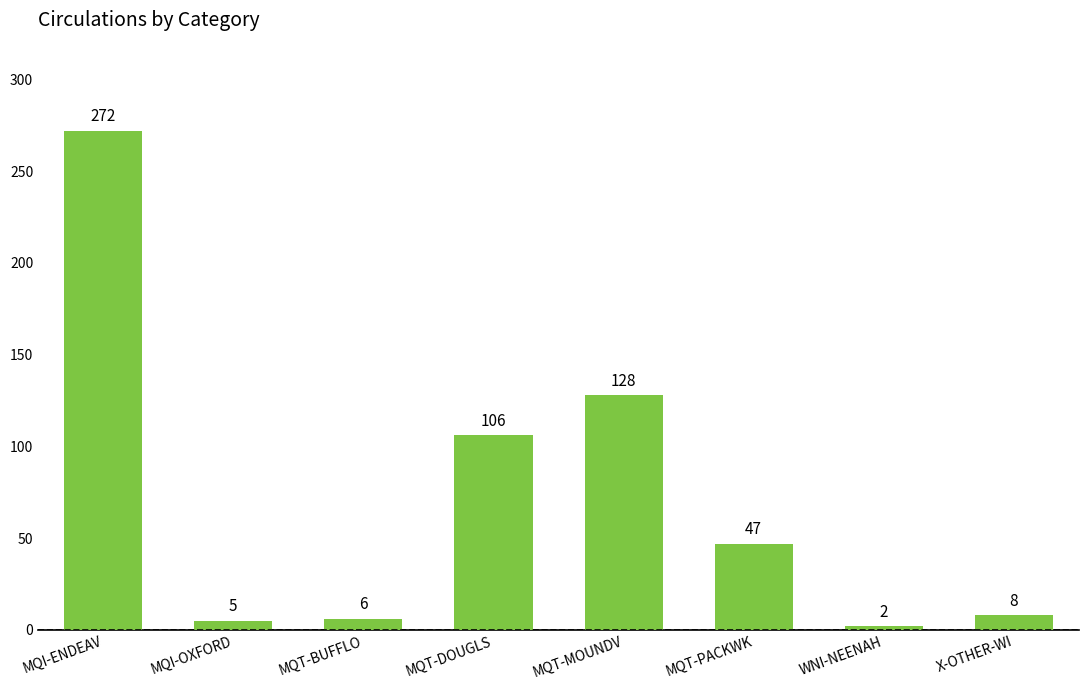

Reading left to right, what are all the values shown in this chart?

272	5	6	106	128	47	2	8